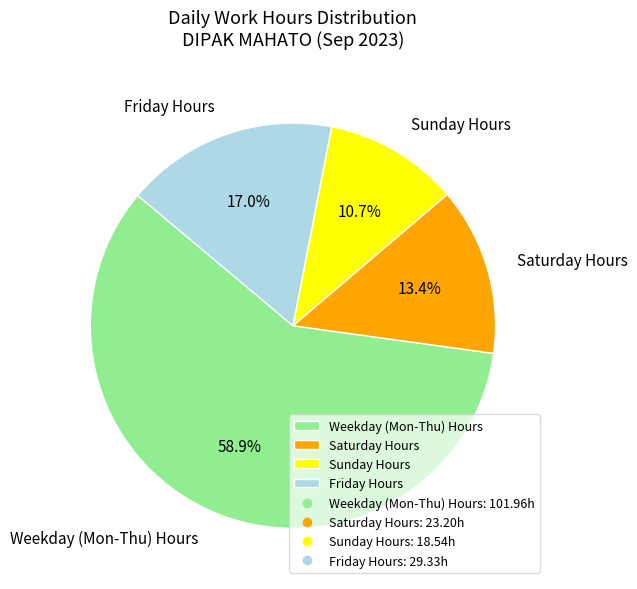

To the nearest percent, what is the average slice percentage?

25%